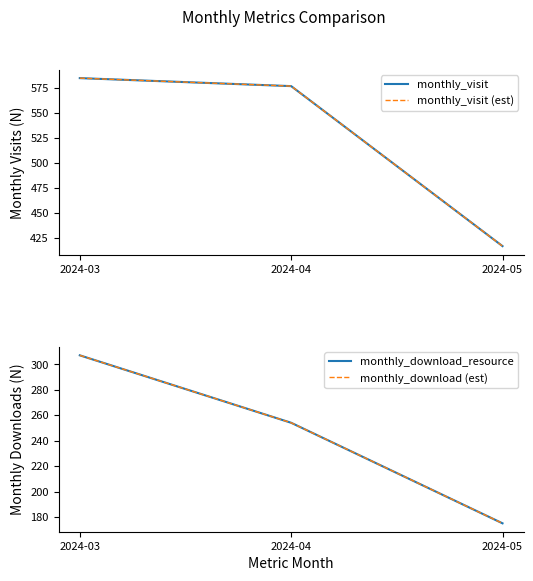

Is it true that monthly_download_resource equals 100 at 2024-05?

False